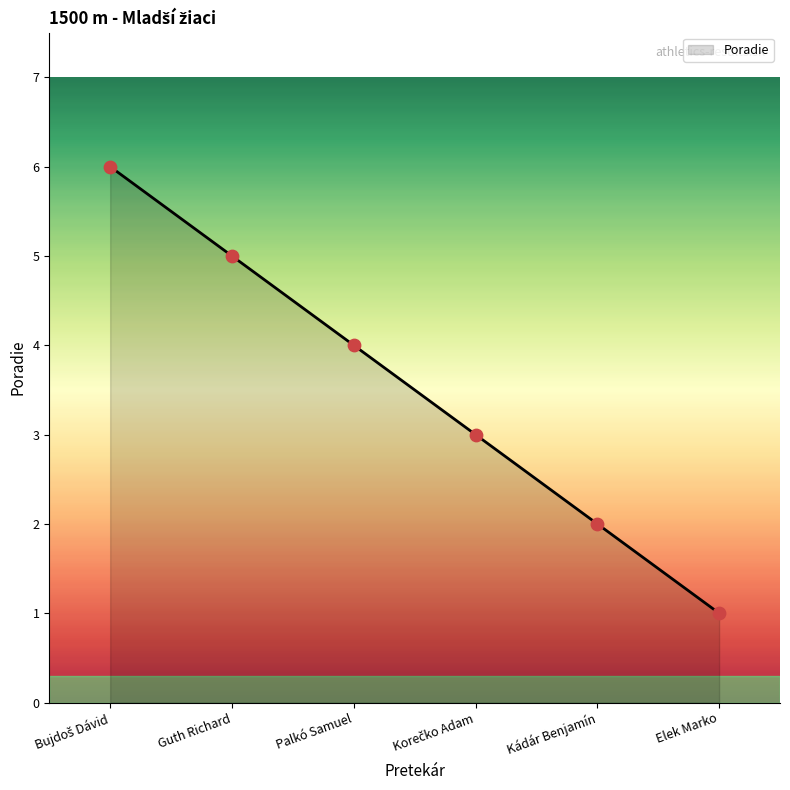

What is the ratio of the value at Kádár Benjamín to the value at Elek Marko?

2.0